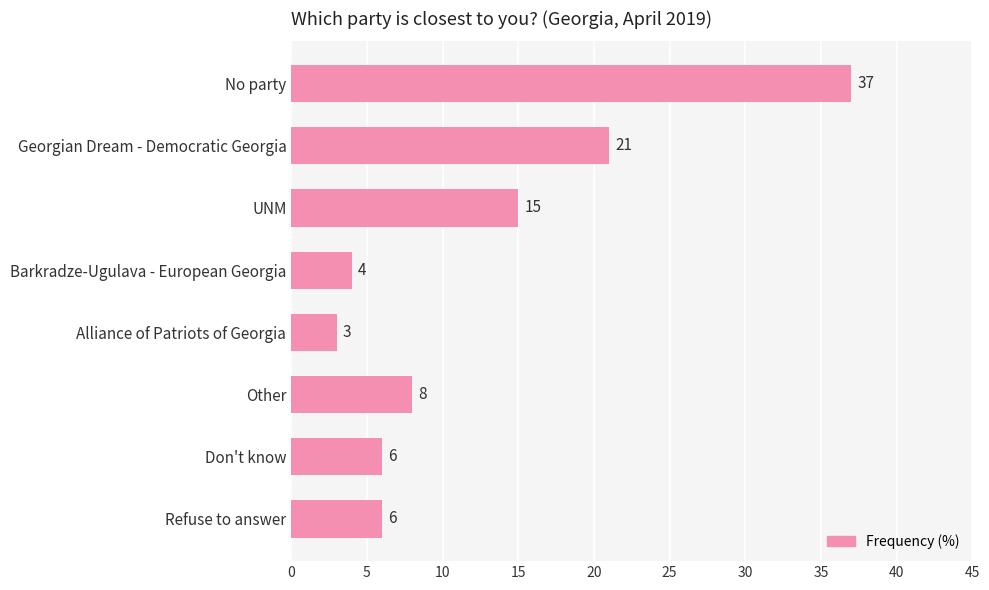

Where is the data nearest to the value 20?

Georgian Dream - Democratic Georgia